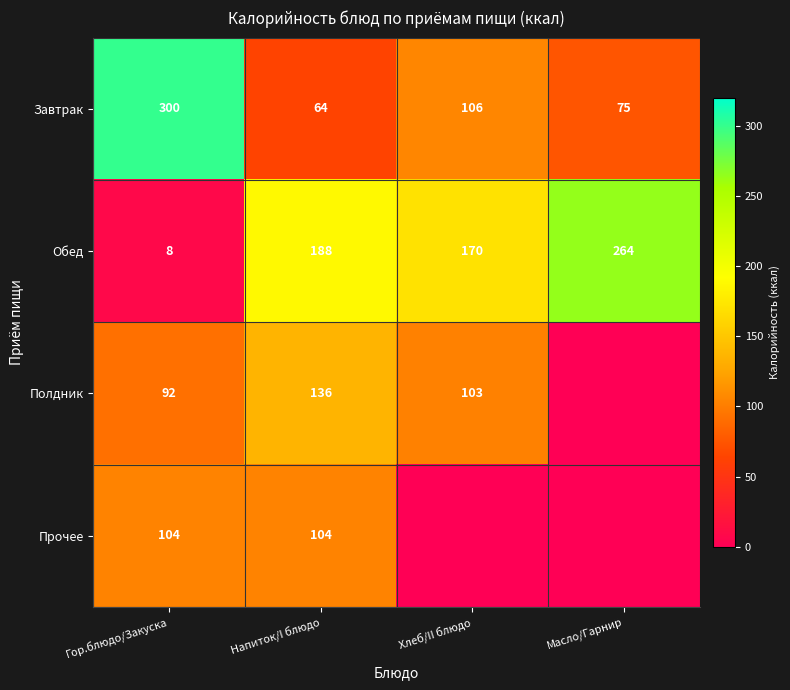

The Обед series shows 258.5 at Хлеб/II блюдо. True or false?

False